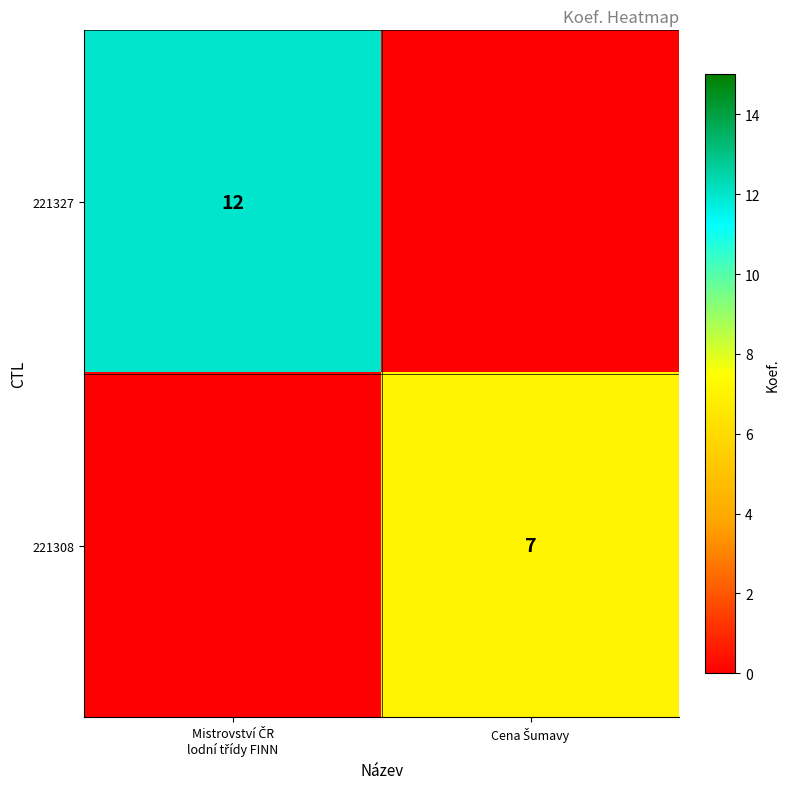

How many positive values does the 221327 series have?

1